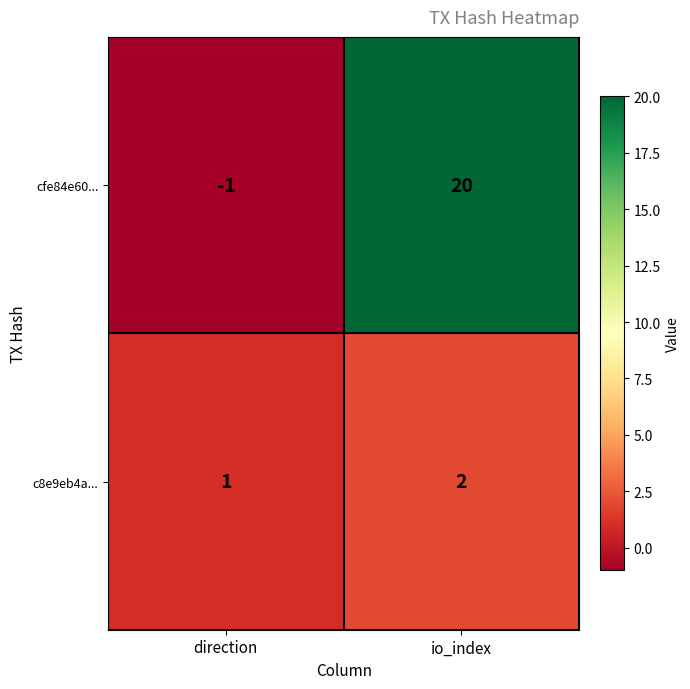

Reading right to left, what are all the values shown in this chart?

cfe84e60...: io_index=20	direction=-1
c8e9eb4a...: io_index=2	direction=1